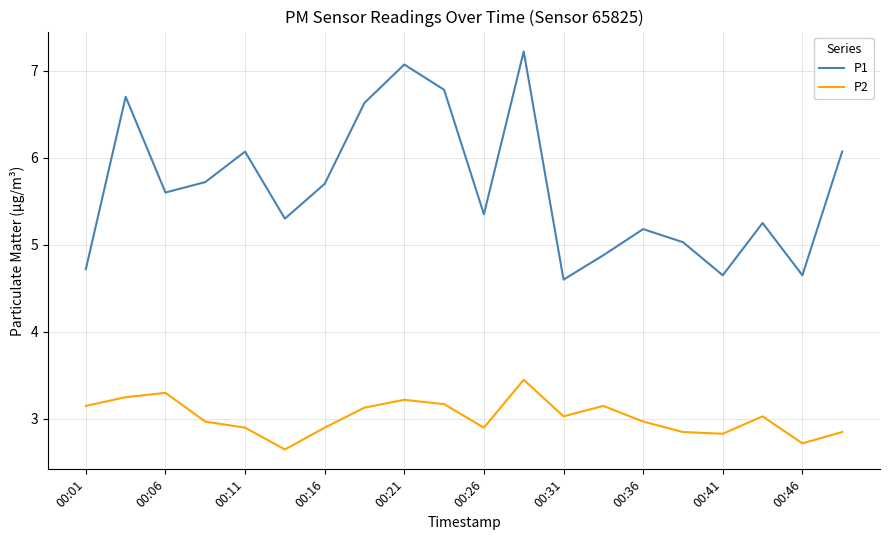

Rank the series by their average value, from lowest to highest.

P2, P1